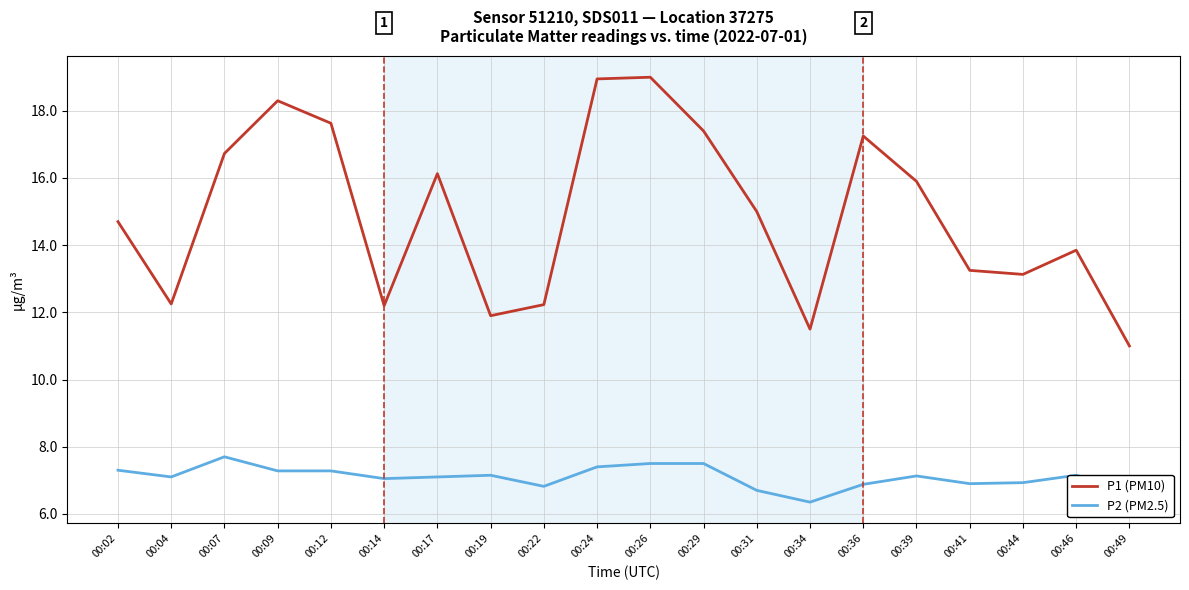

Rank the series by their average value, from highest to lowest.

P1 (PM10), P2 (PM2.5)